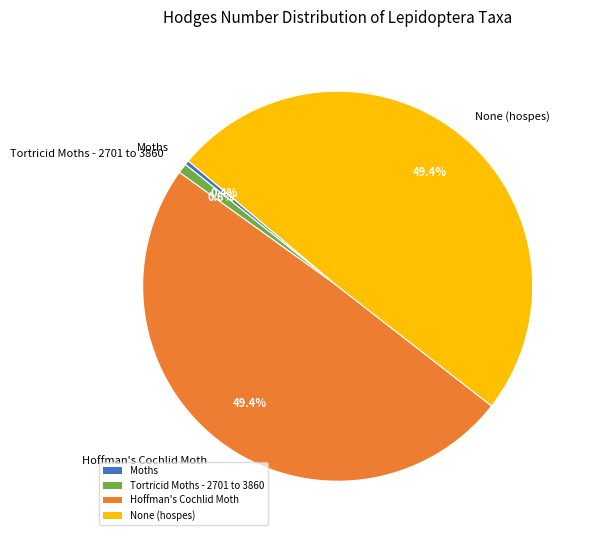

What is the total percentage of Tortricid Moths - 2701 to 3860 and None (hospes)?

50.2%